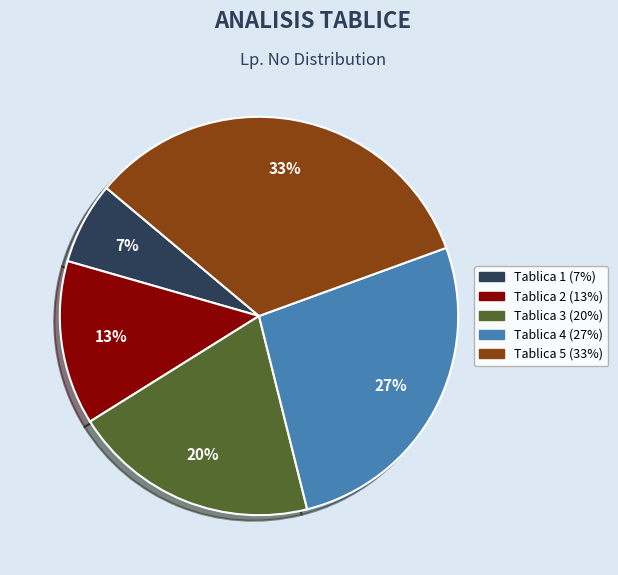

Which category has the biggest portion of the pie?

Tablica 5